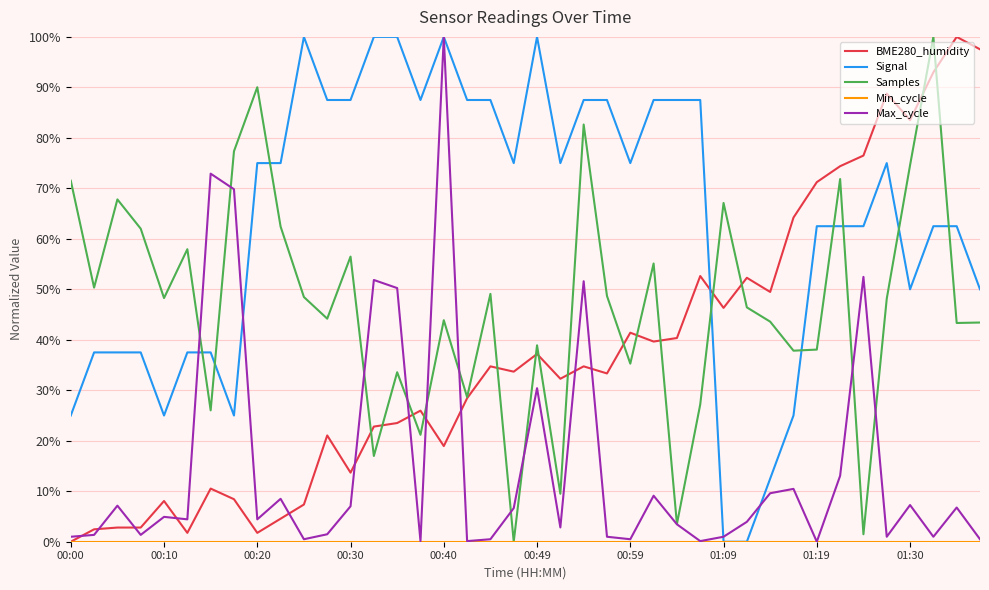

True or false: Signal and Samples cross at least once.

True